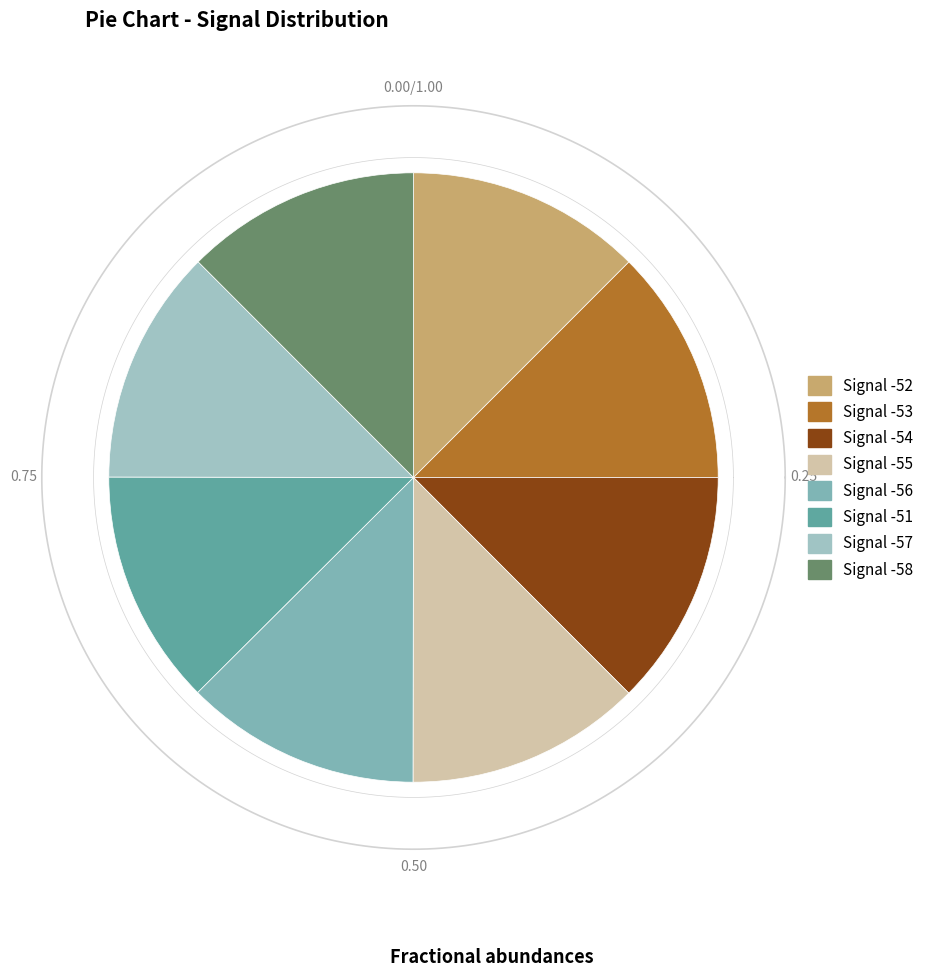

How many slices are in this pie chart?

8